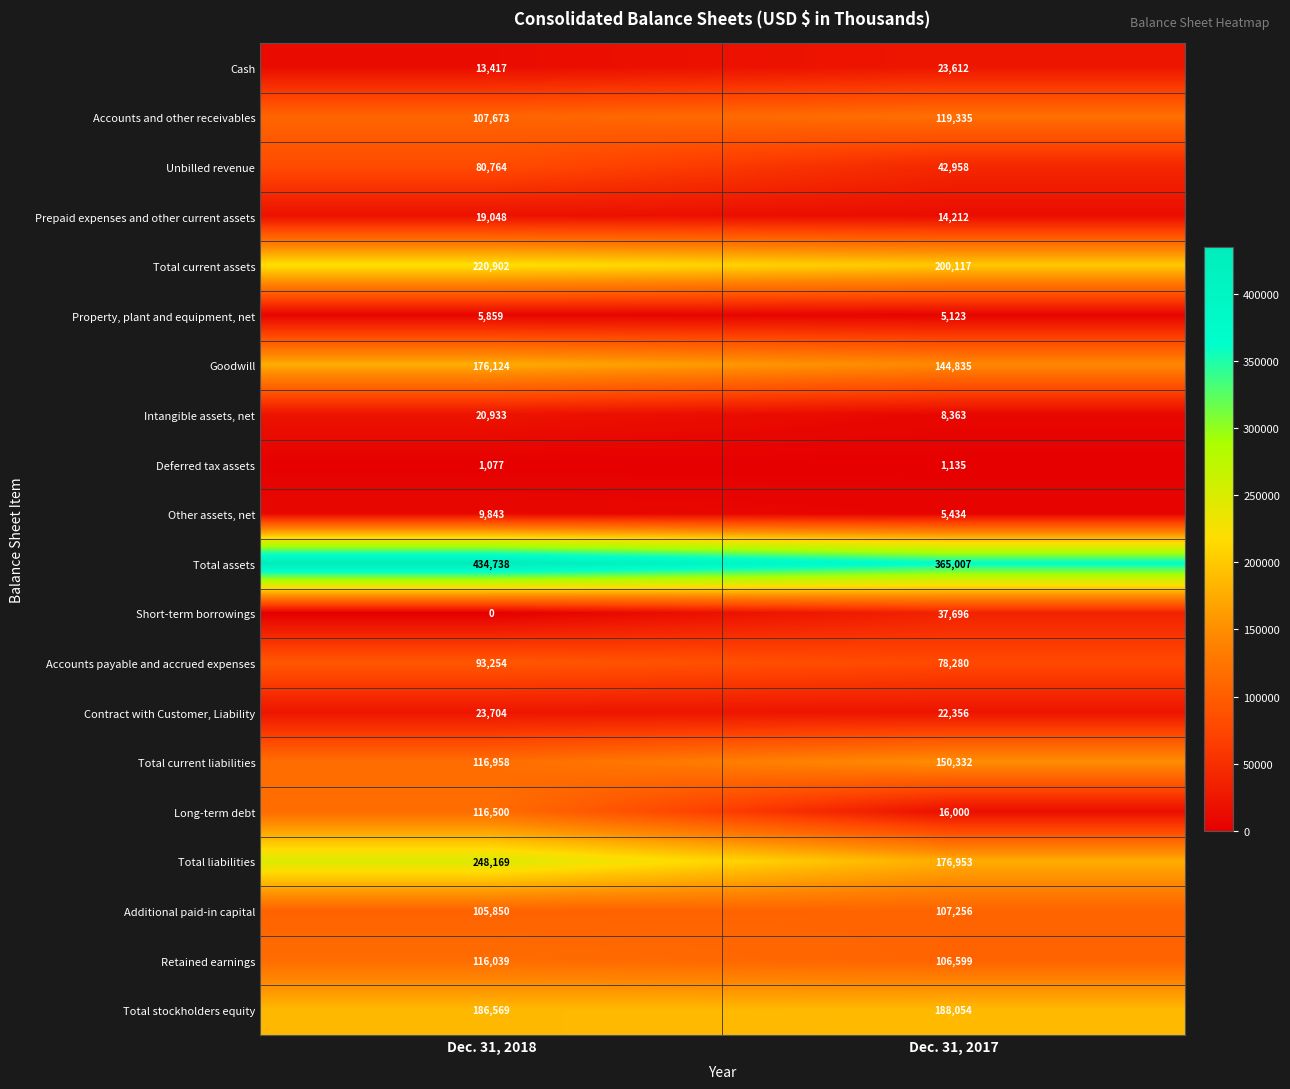

Rank the series at Dec. 31, 2018 from highest to lowest value.

Total assets, Total liabilities, Total current assets, Total stockholders equity, Goodwill, Total current liabilities, Long-term debt, Retained earnings, Accounts and other receivables, Additional paid-in capital, Accounts payable and accrued expenses, Unbilled revenue, Contract with Customer, Liability, Intangible assets, net, Prepaid expenses and other current assets, Cash, Other assets, net, Property, plant and equipment, net, Deferred tax assets, Short-term borrowings